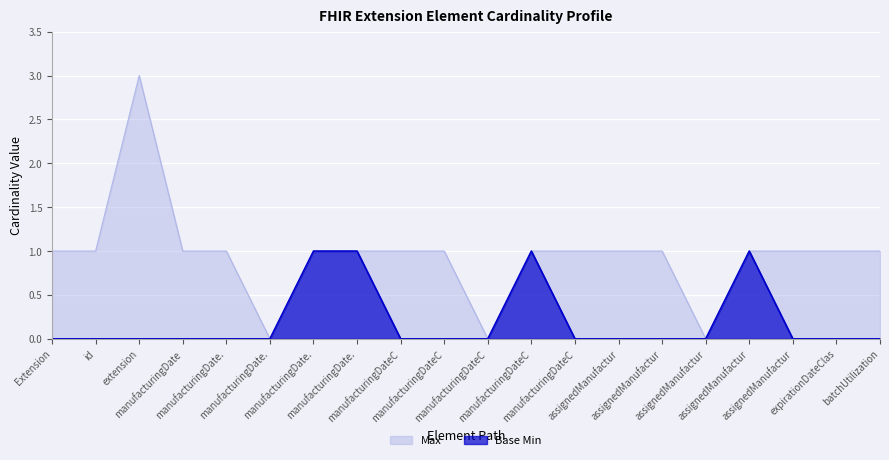

Does the chart display data point markers on the line(s)?

No